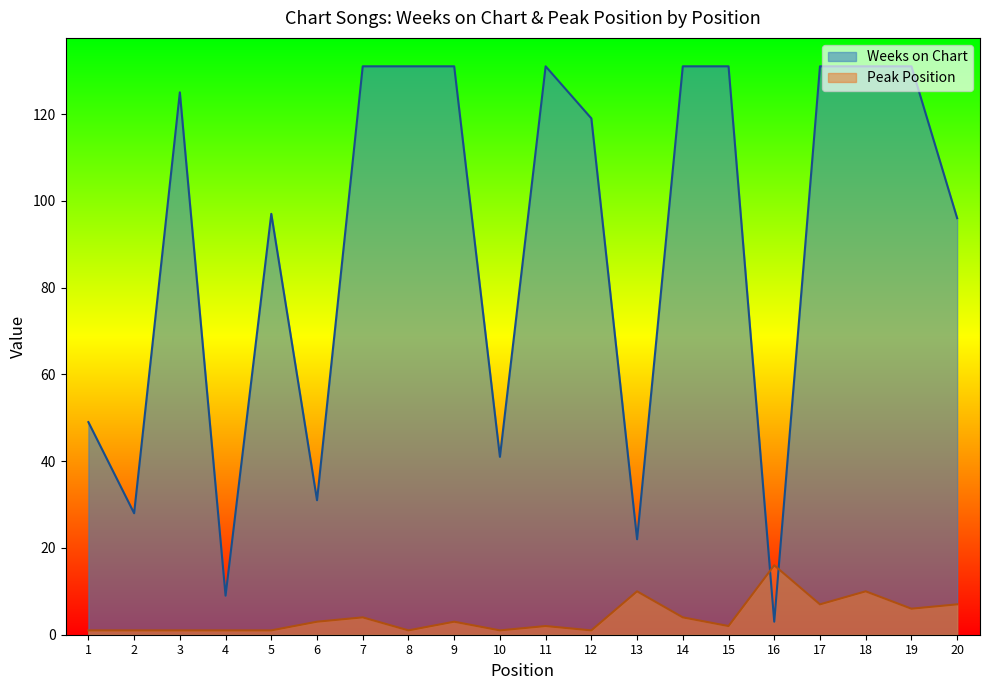

Reading left to right, list all the values displayed in this chart.

Weeks on Chart: 49	28	125	9	97	31	131	131	131	41	131	119	22	131	131	3	131	131	131	96
Peak Position: 1	1	1	1	1	3	4	1	3	1	2	1	10	4	2	16	7	10	6	7